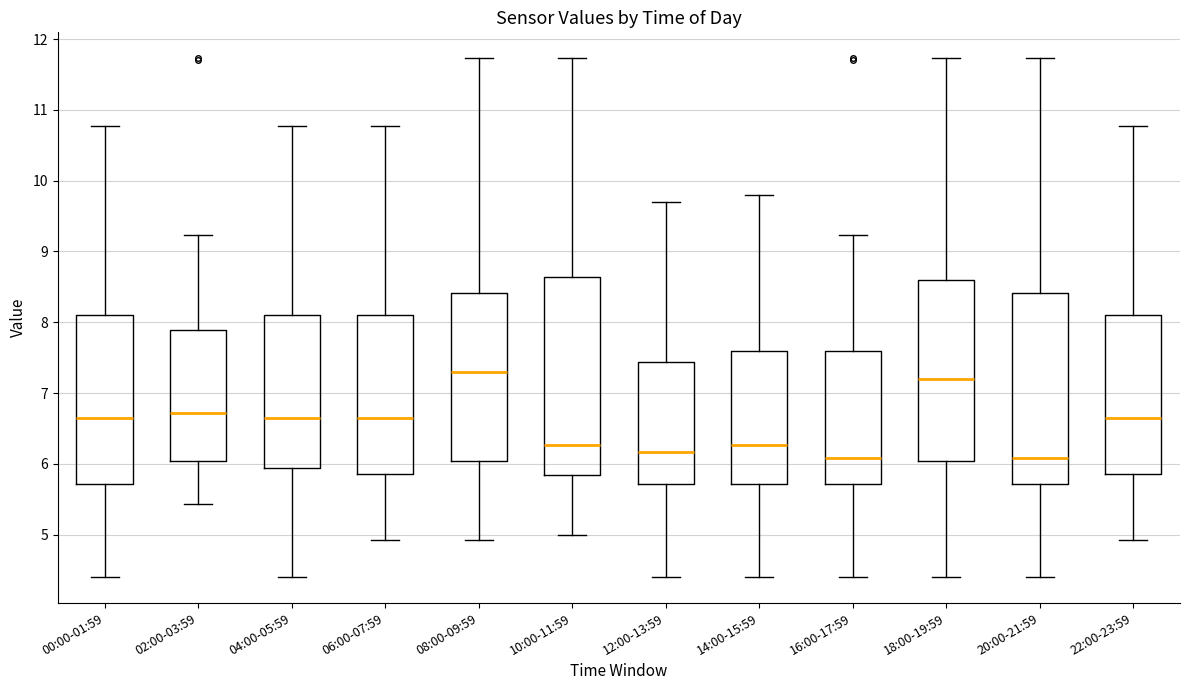

Which box has the highest median line?

08:00-09:59